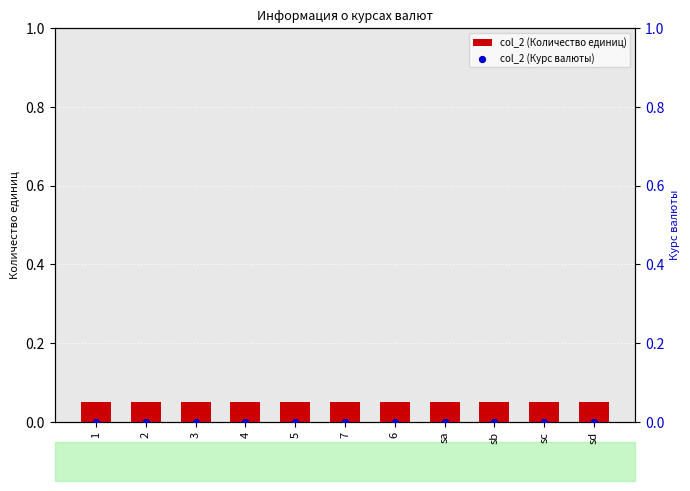

Which series has the largest Y range (max minus min)?

col_2 (Количество единиц)